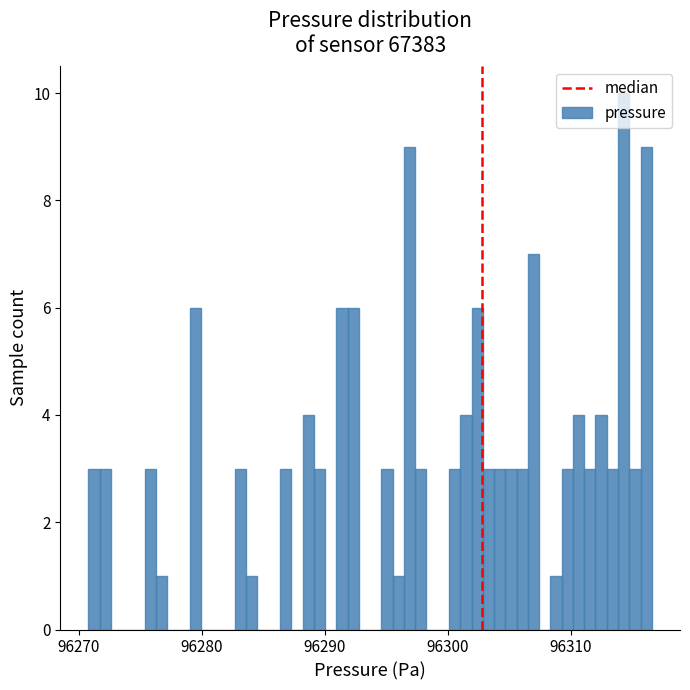

Around what value on the x-axis is the tallest bar? Give the approximate position of its centre, as read against the axis.

96314